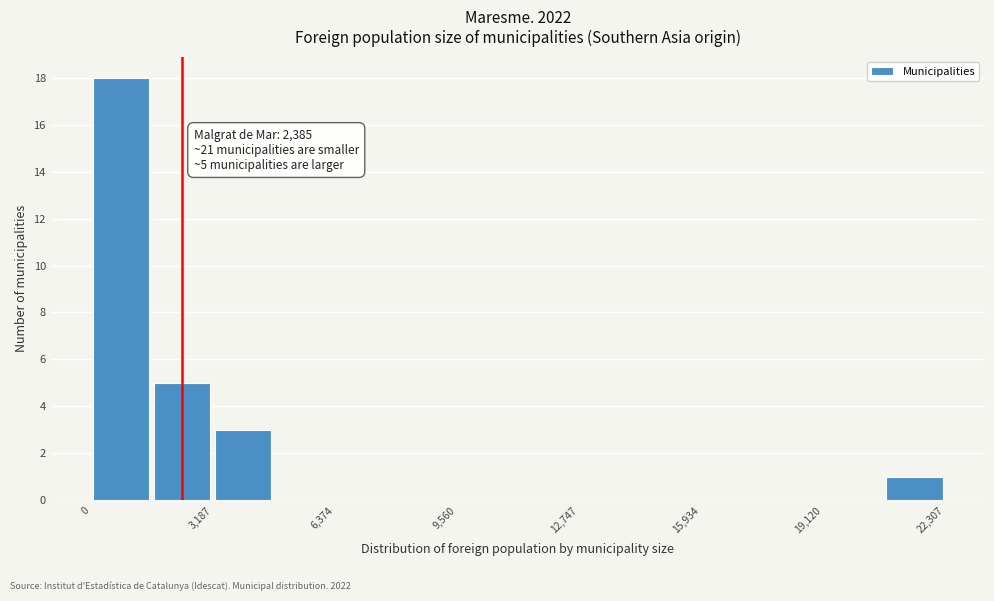

Around what value on the x-axis is the tallest bar? Give the approximate position of its centre, as read against the axis.

1000